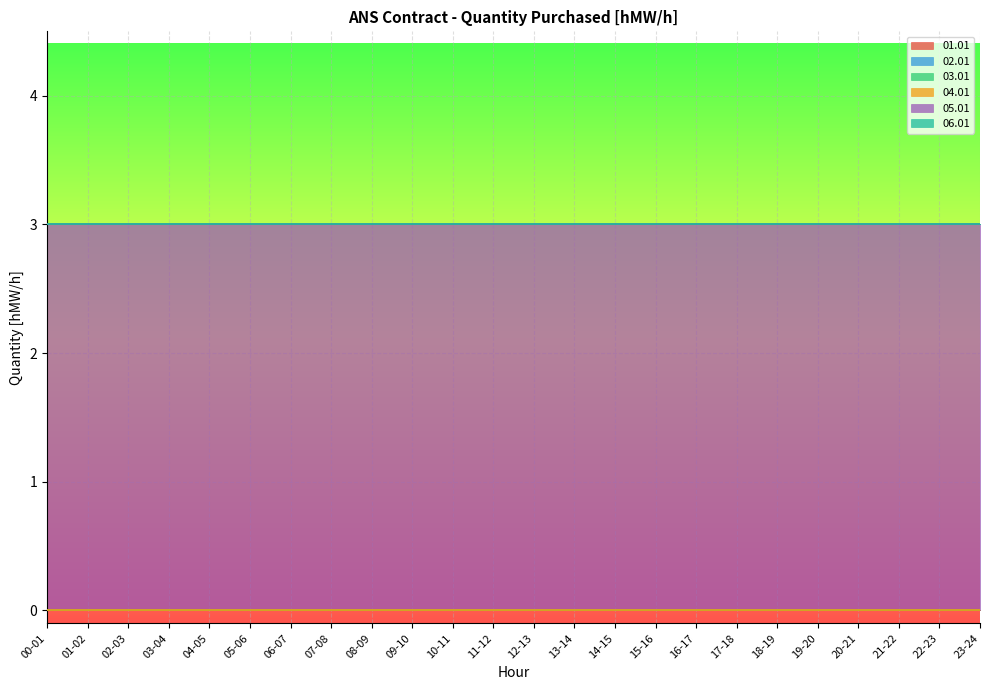

Where is 03.01 nearest to the value 0?

00-01